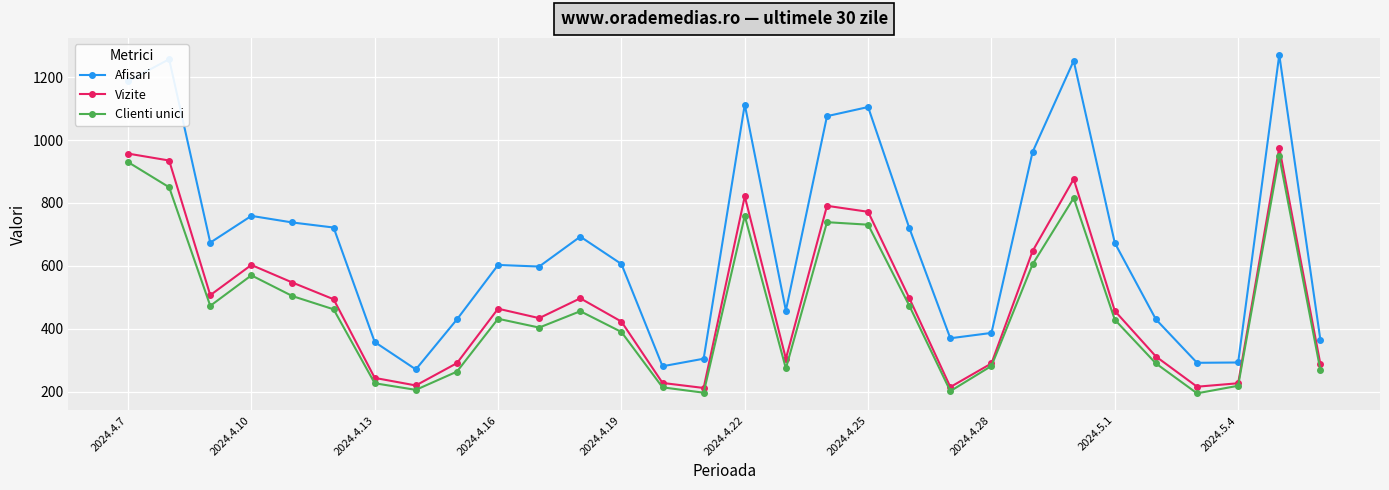

True or false: Vizite has more than 1 points higher than both neighbors.

True